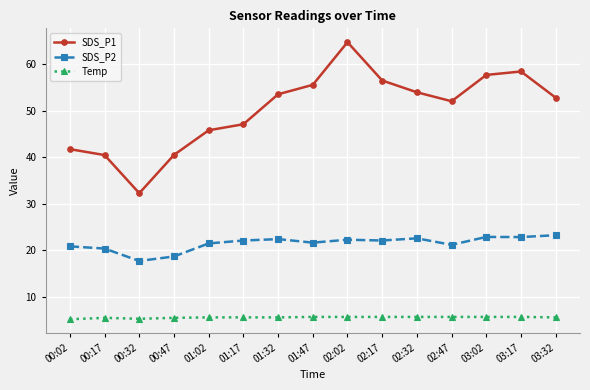

Count the number of categories in the chart.

15